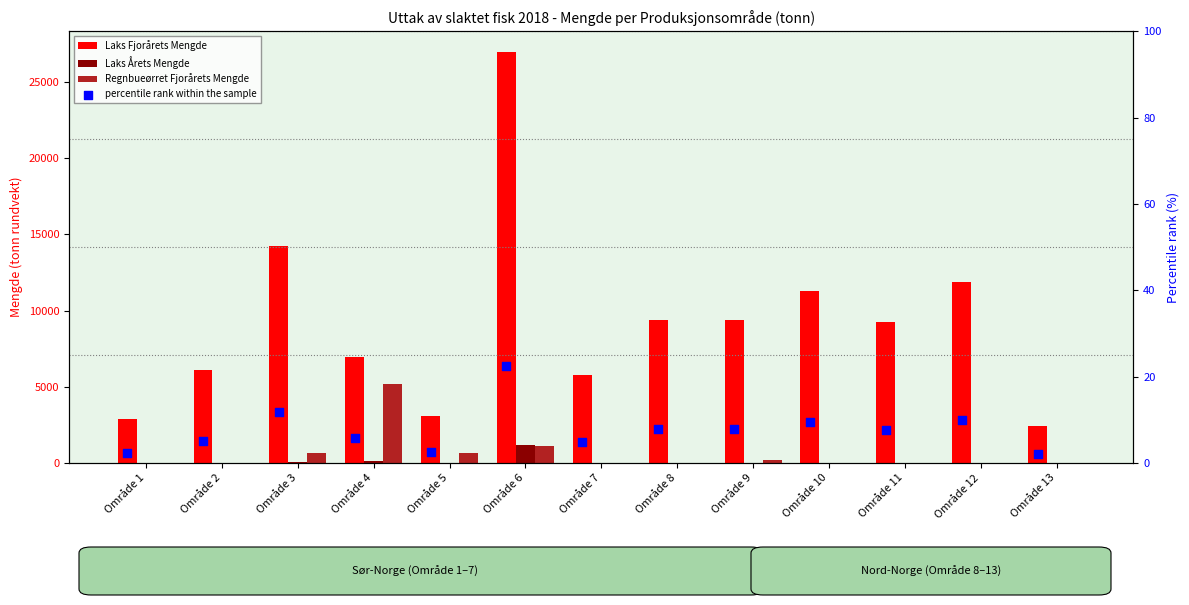

Which series contains the highest Y value?

Laks Fjorårets Mengde